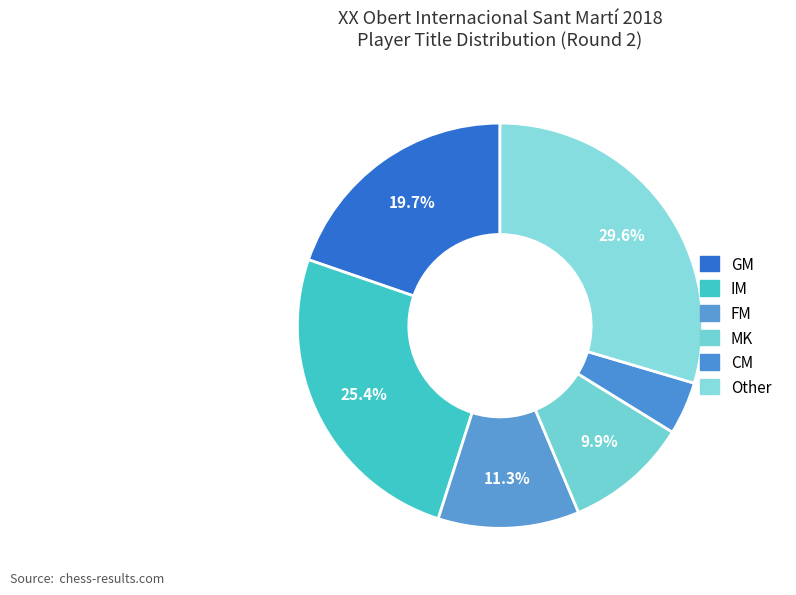

Which category has the biggest portion of the pie?

Other